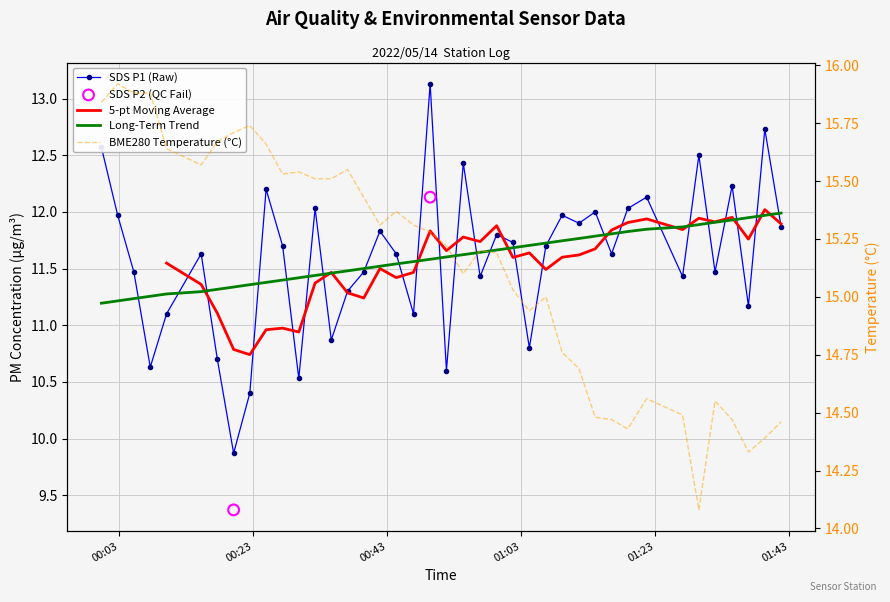

Which series has the largest total across all categories?

BME280_temperature